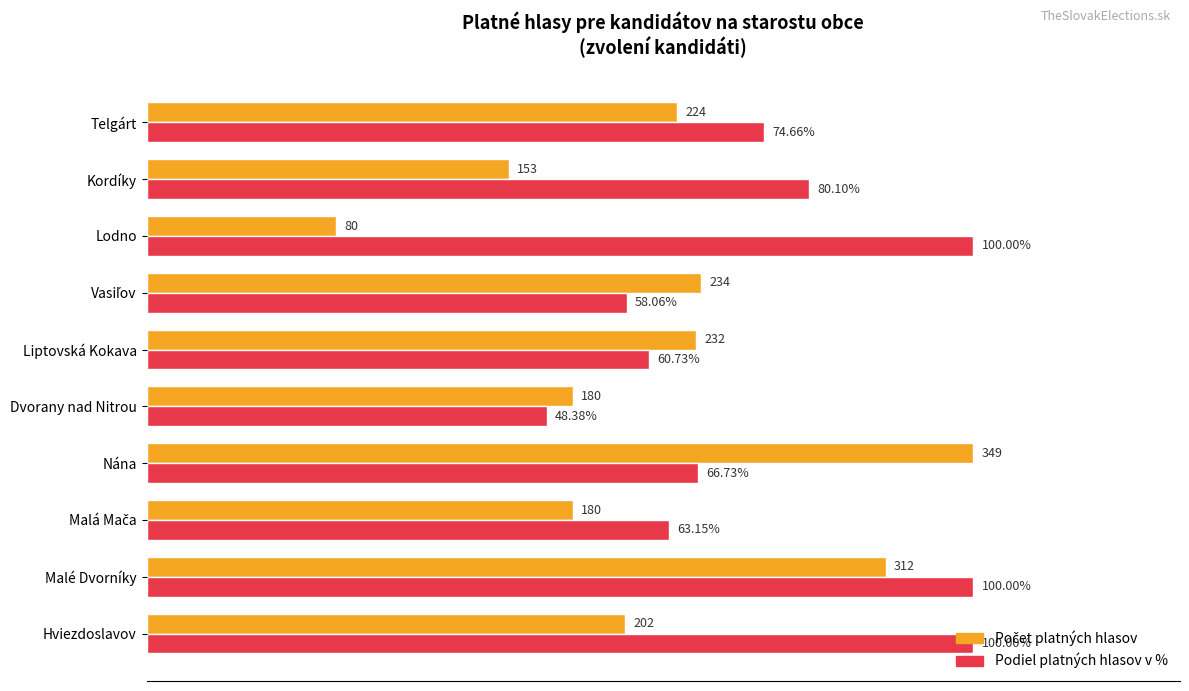

Which series has the largest total across all categories?

Podiel platných hlasov v %